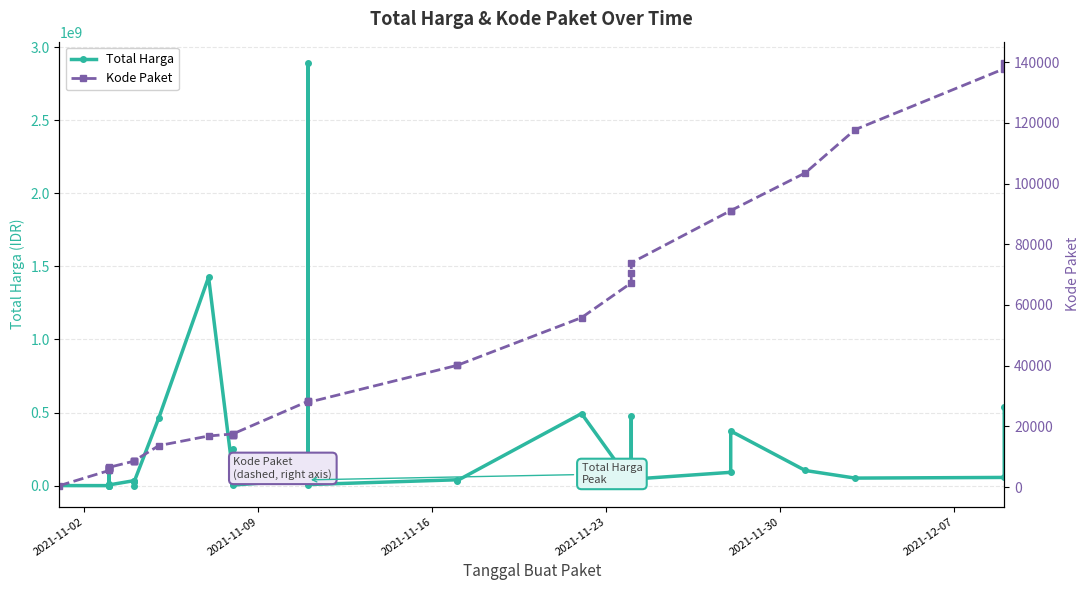

True or false: Total Harga and Kode Paket intersect in this chart.

False